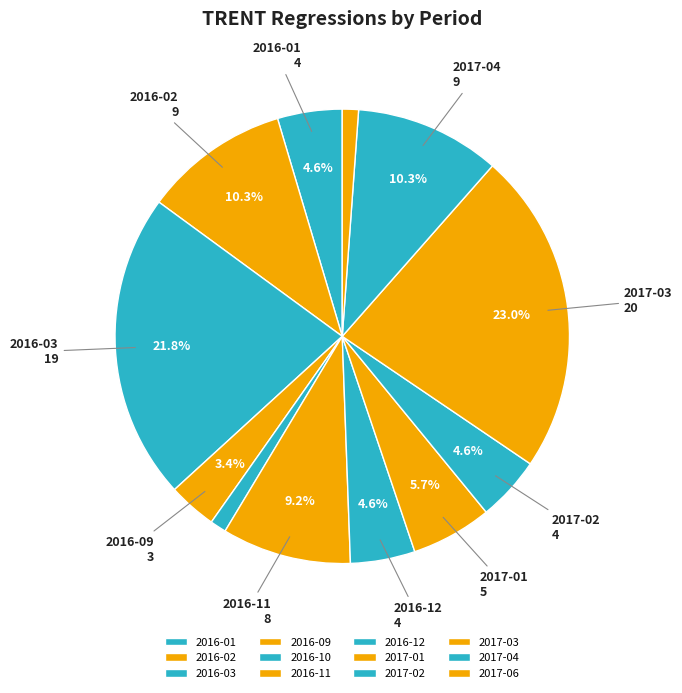

To the nearest percent, what is the difference between the largest and smallest slice percentages?

22%